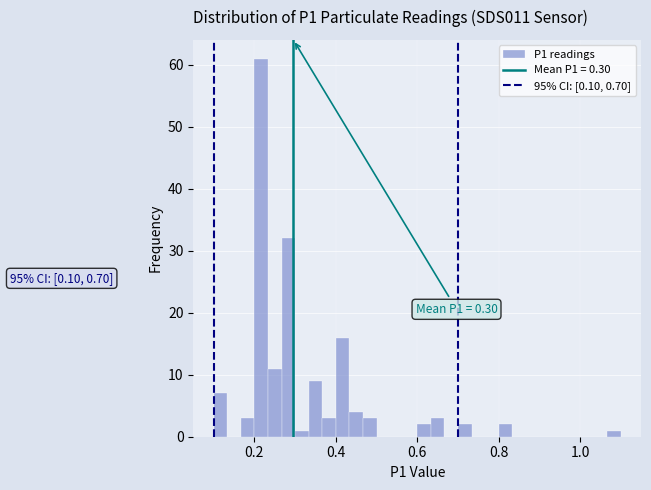

Read against the x-axis, roughly where is the centre of the tallest bar?

0.22